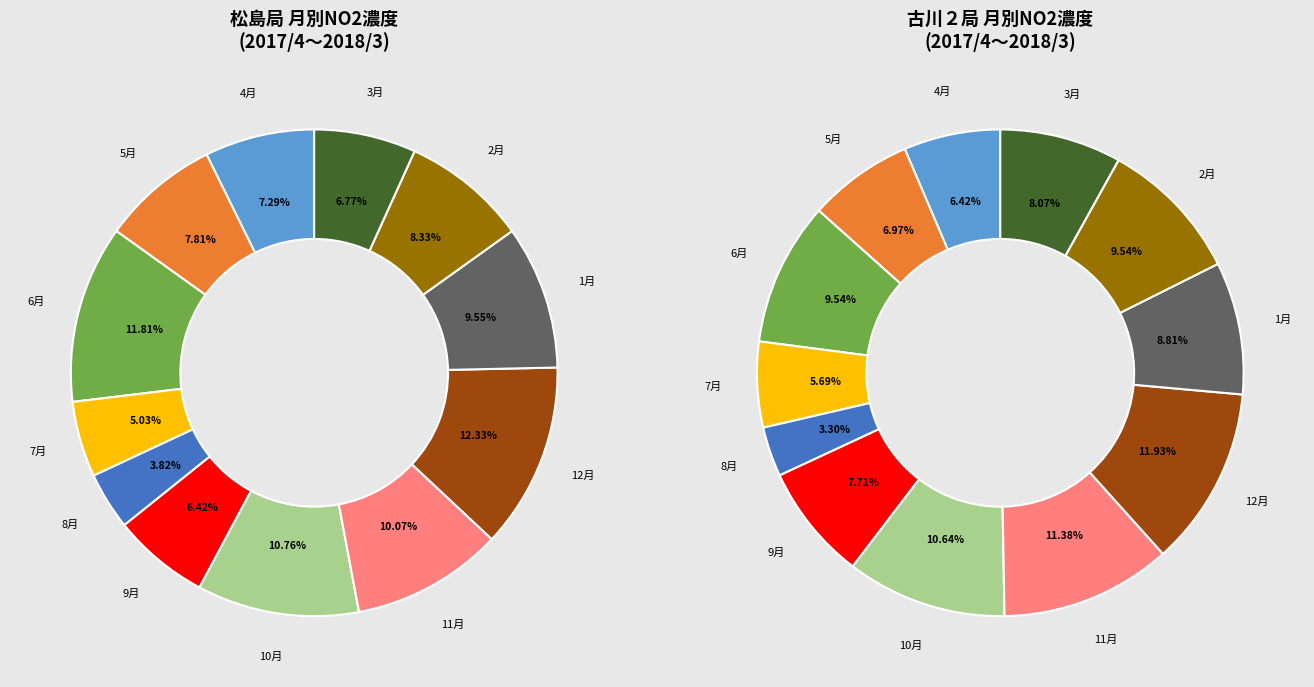

To the nearest percent, what is the difference between the largest and smallest slice percentages?

9%